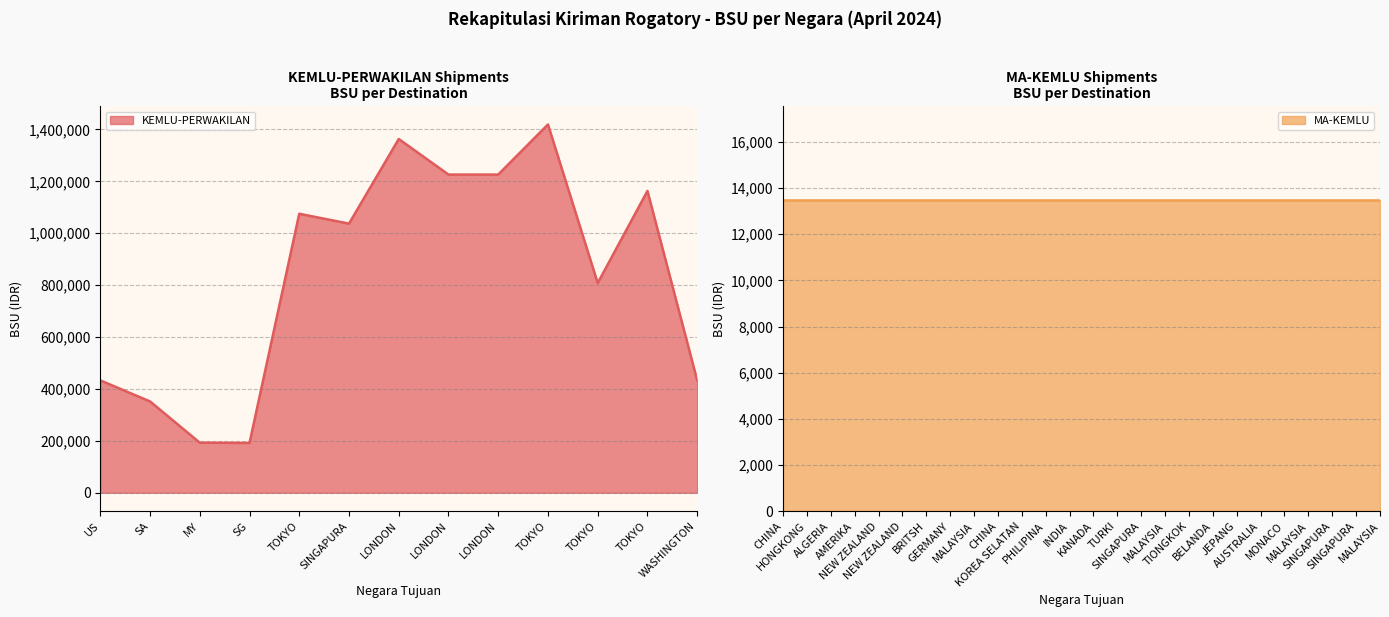

At which label is the value closest to 805500?

TOKYO